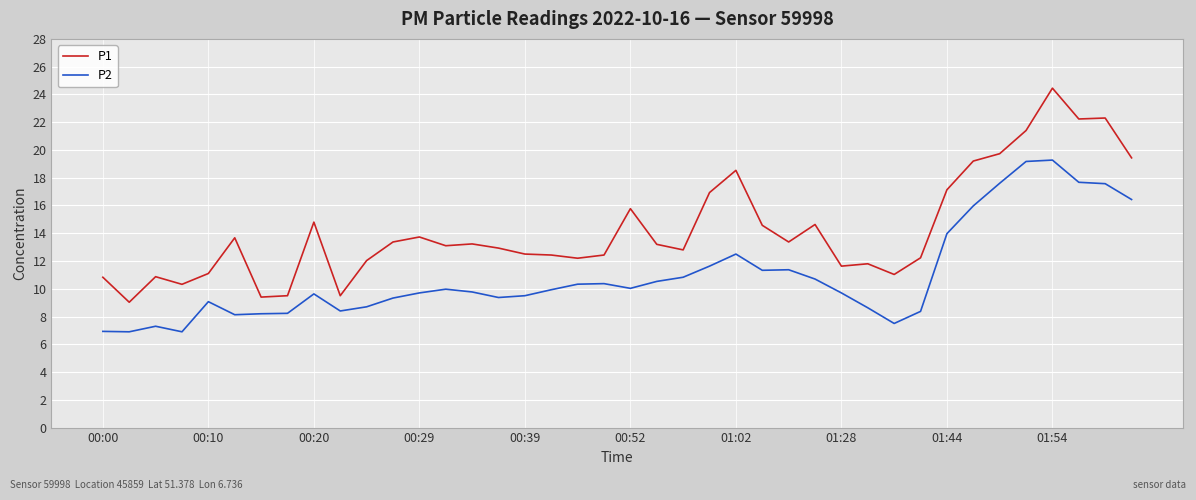

Is this an area chart (filled region under the line)?

No